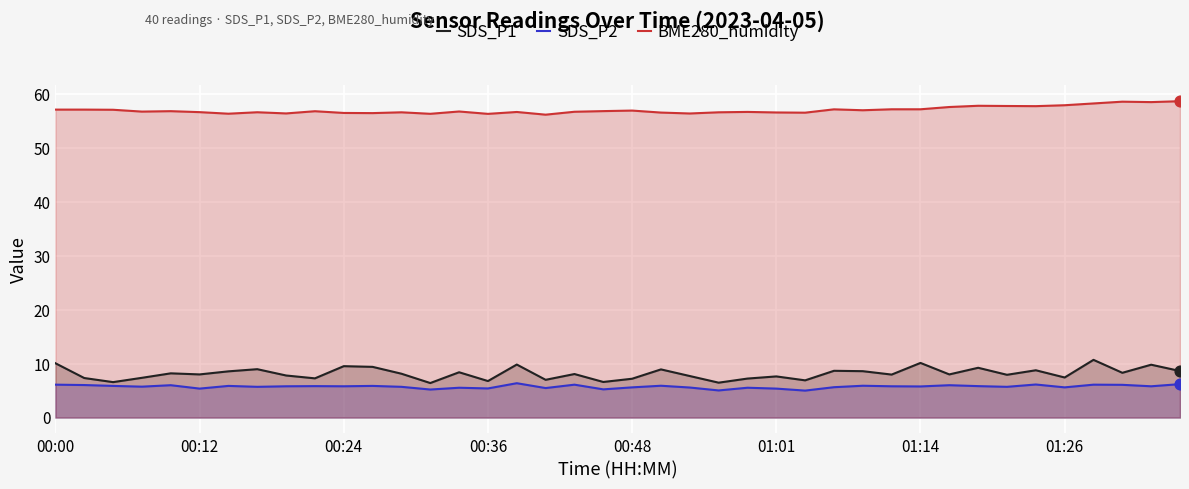

Which series reaches the minimum Y coordinate?

SDS_P2